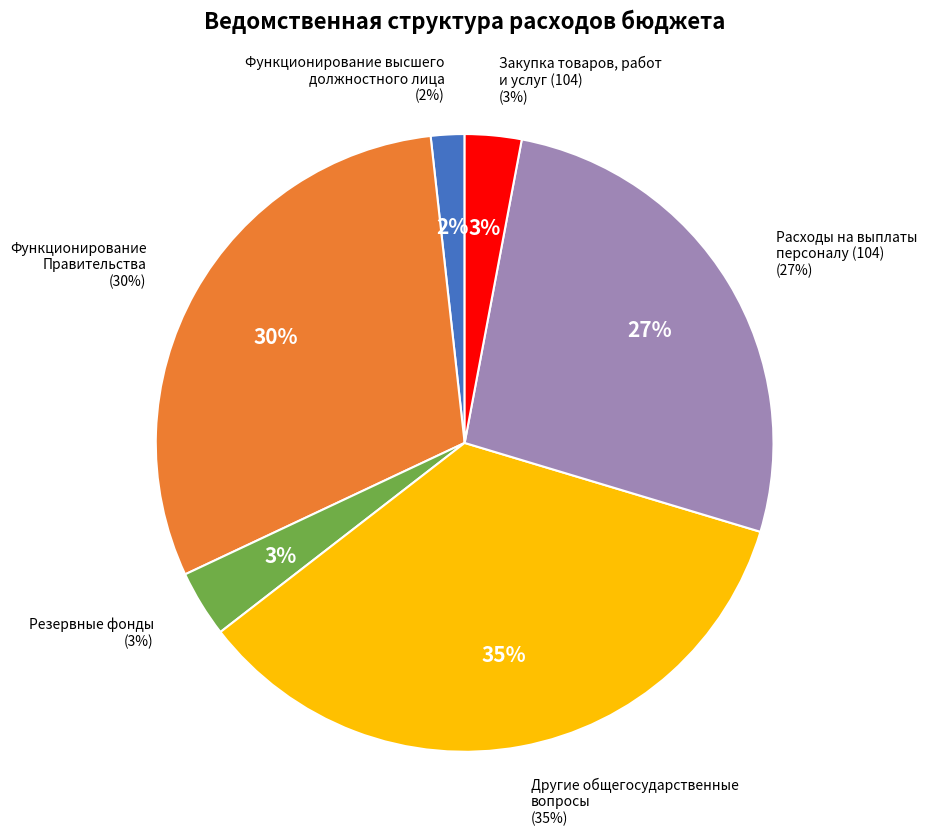

Which category has the biggest portion of the pie?

Другие общегосударственные
вопросы